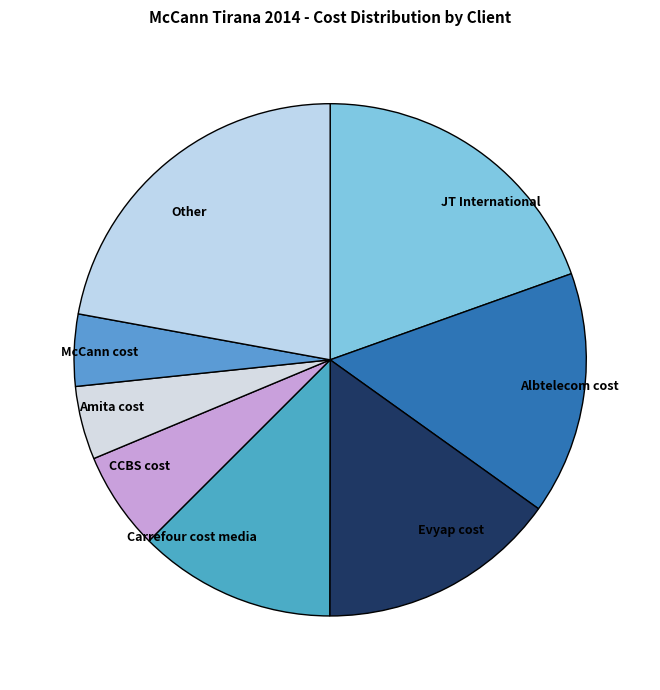

Does any single category account for the majority?

No